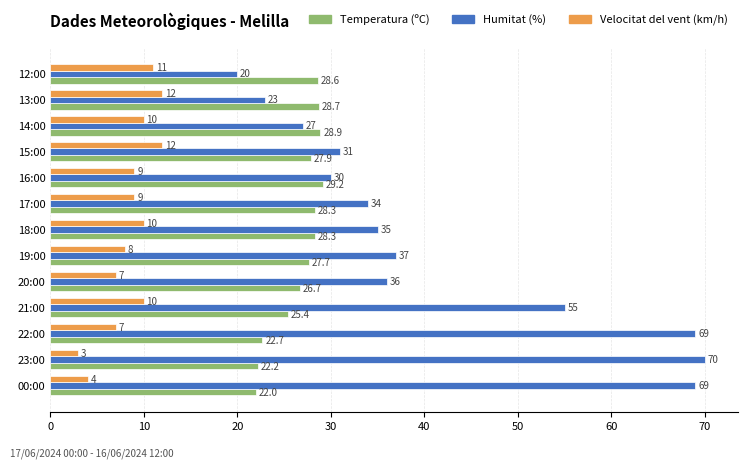

True or false: Velocitat del vent (km/h) has a value of 10.0 at 18:00.

True